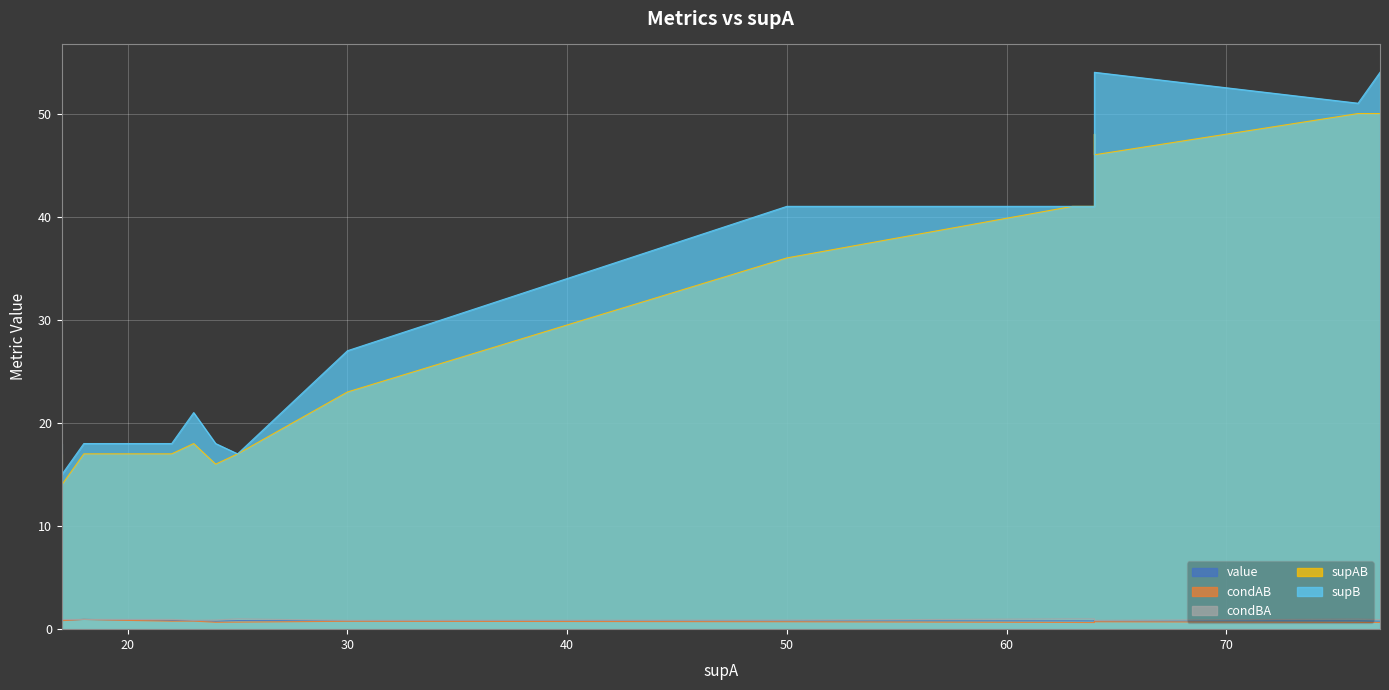

How many series are shown in this chart?

5